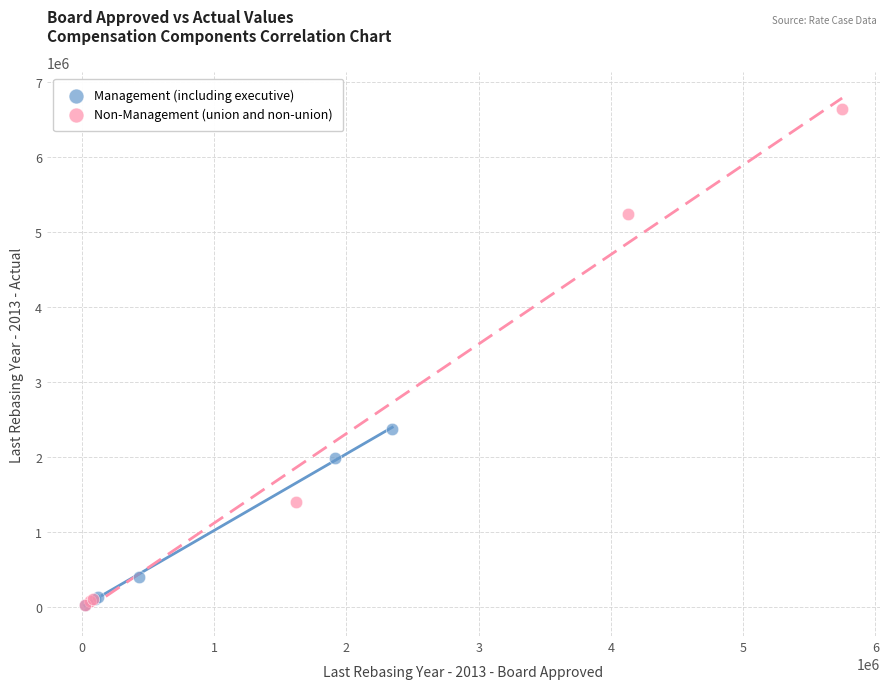

Which series has the widest spread of Y values?

Non-Management (union and non-union)